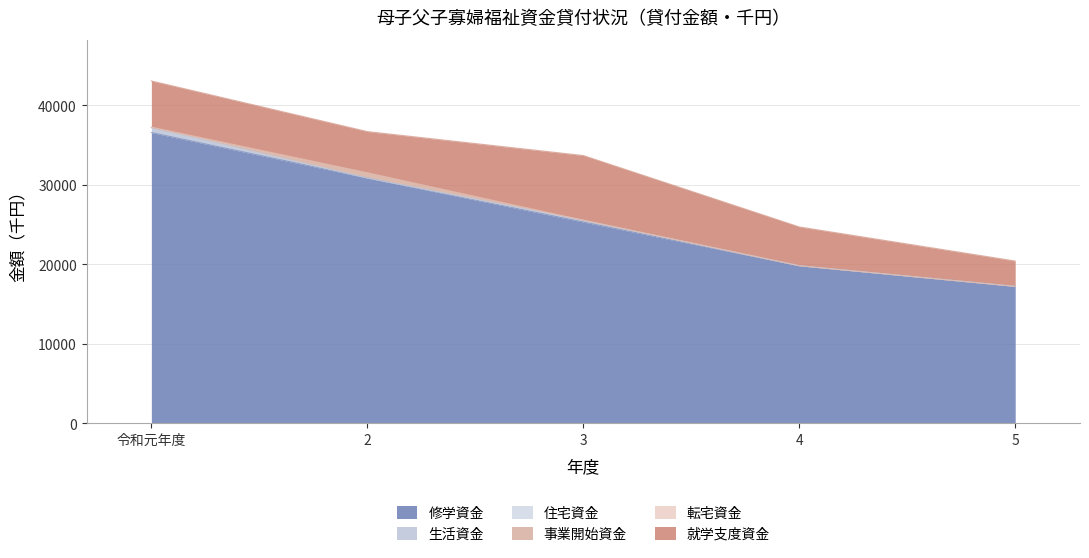

What is the label of the 2nd point from the left?

2